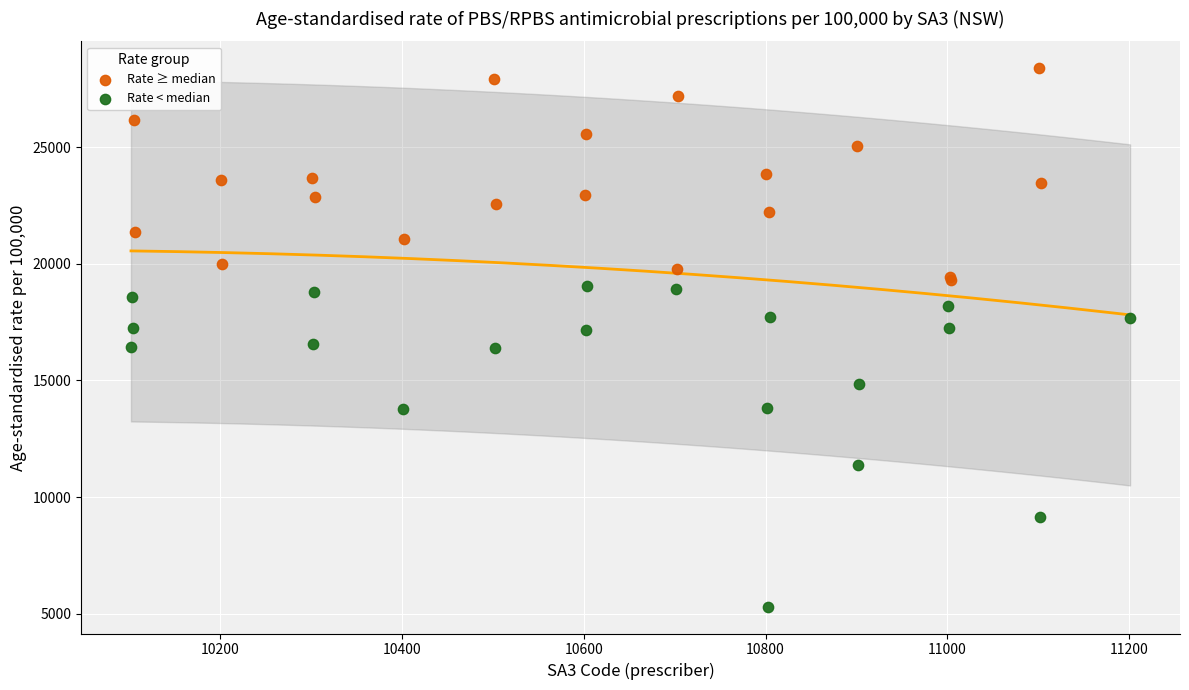

Which series has the widest spread of Y values?

Rate < median